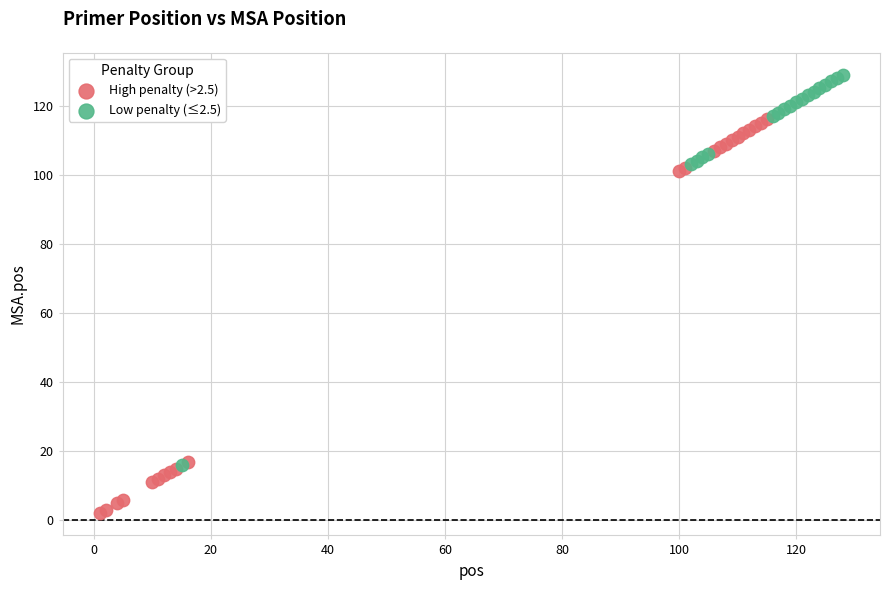

What are all the series names shown in the legend?

High penalty (>2.5), Low penalty (≤2.5)